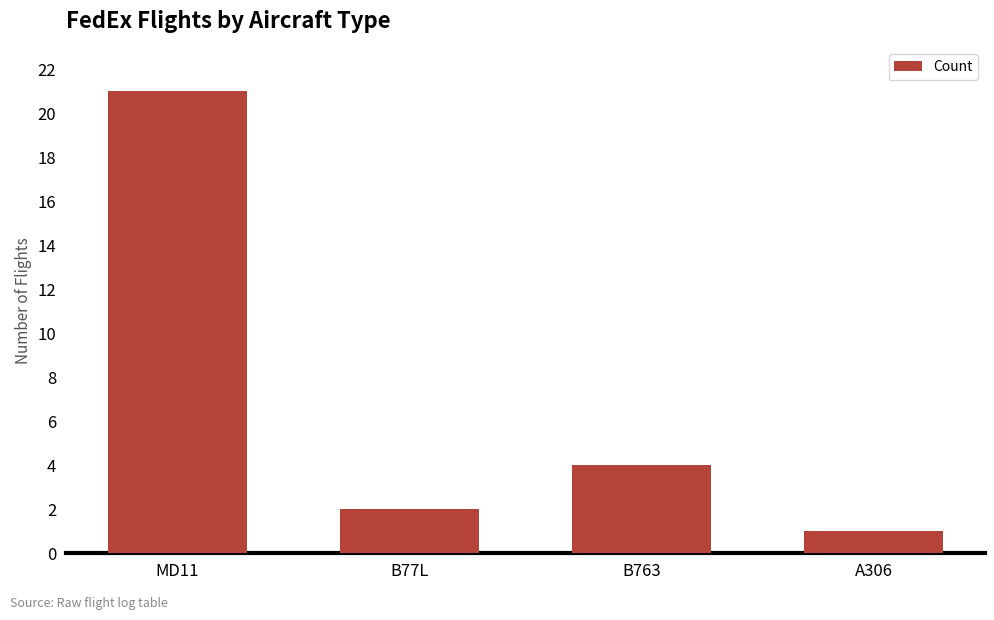

At which label is the value closest to 11?

B763